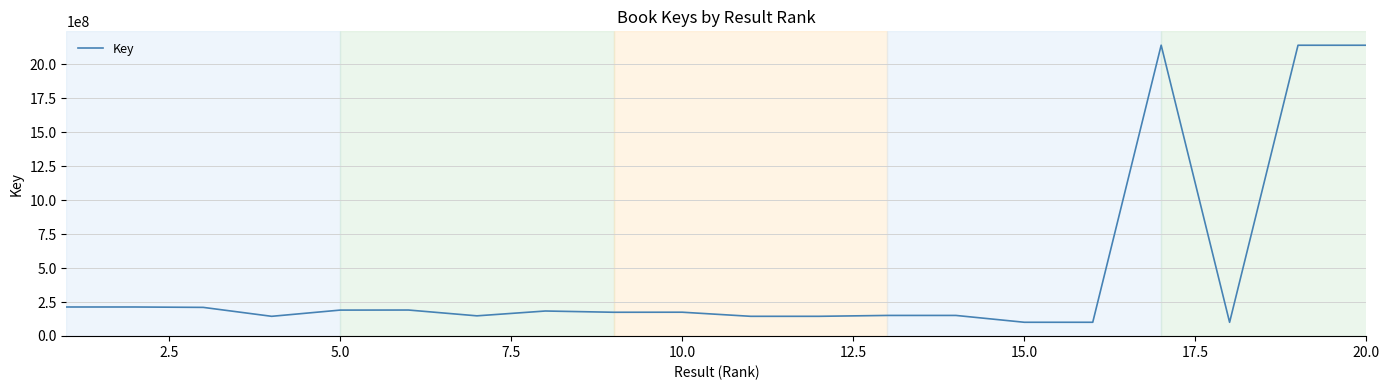

What is the difference between the maximum and minimum values?

2040394762